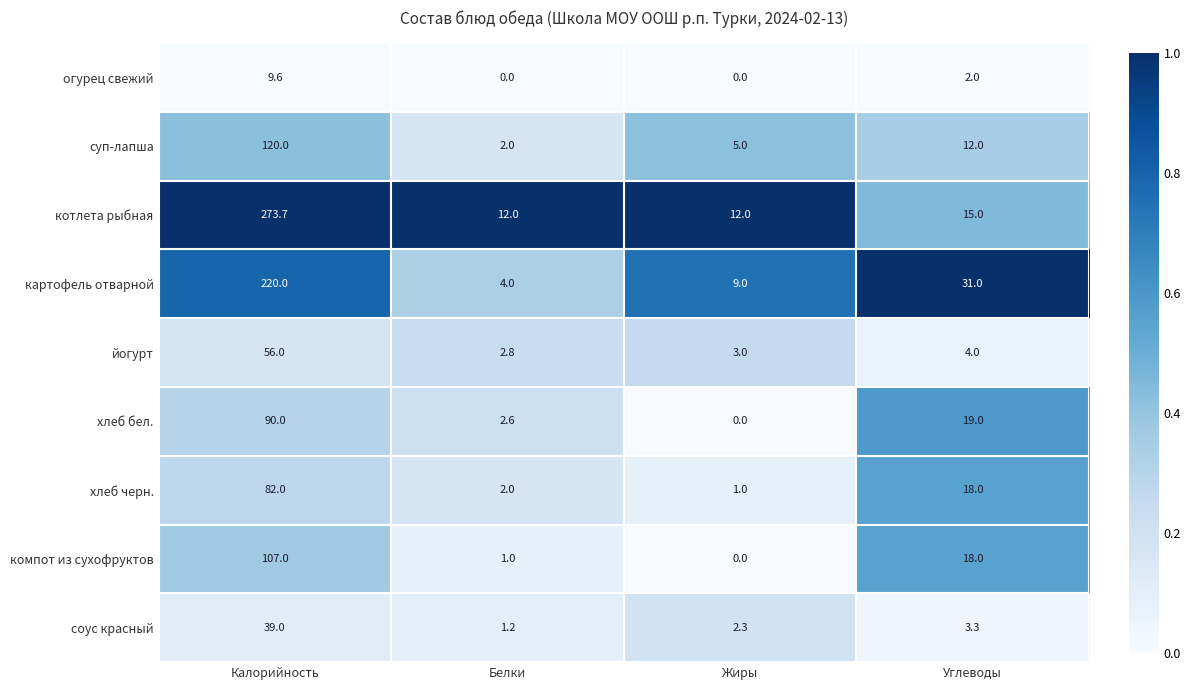

At how many categories does at least one series exceed 0?

4